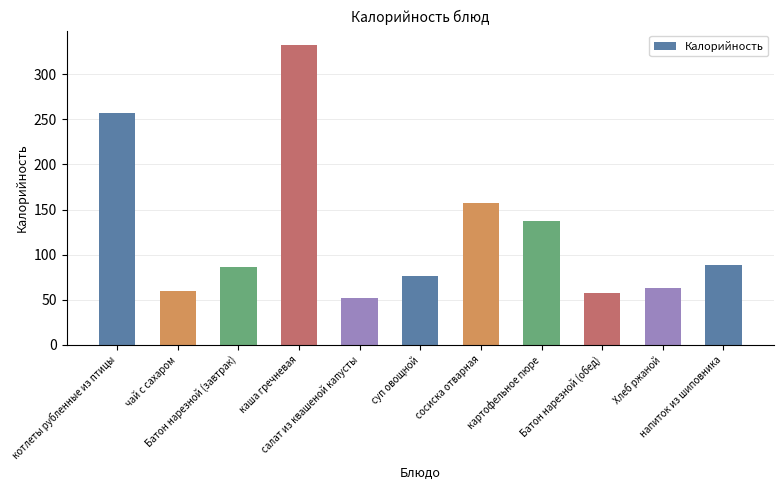

Is it true that the value at каша гречневая is 332.1?

True